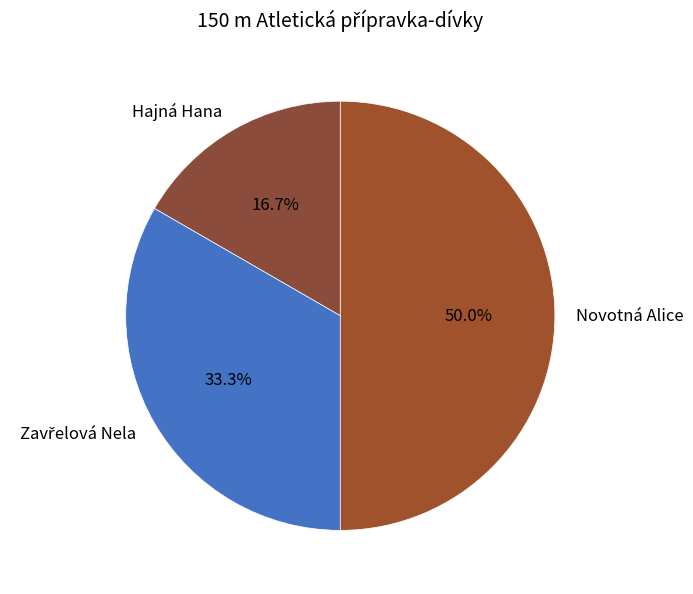

Is Hajná Hana the majority of the pie?

No